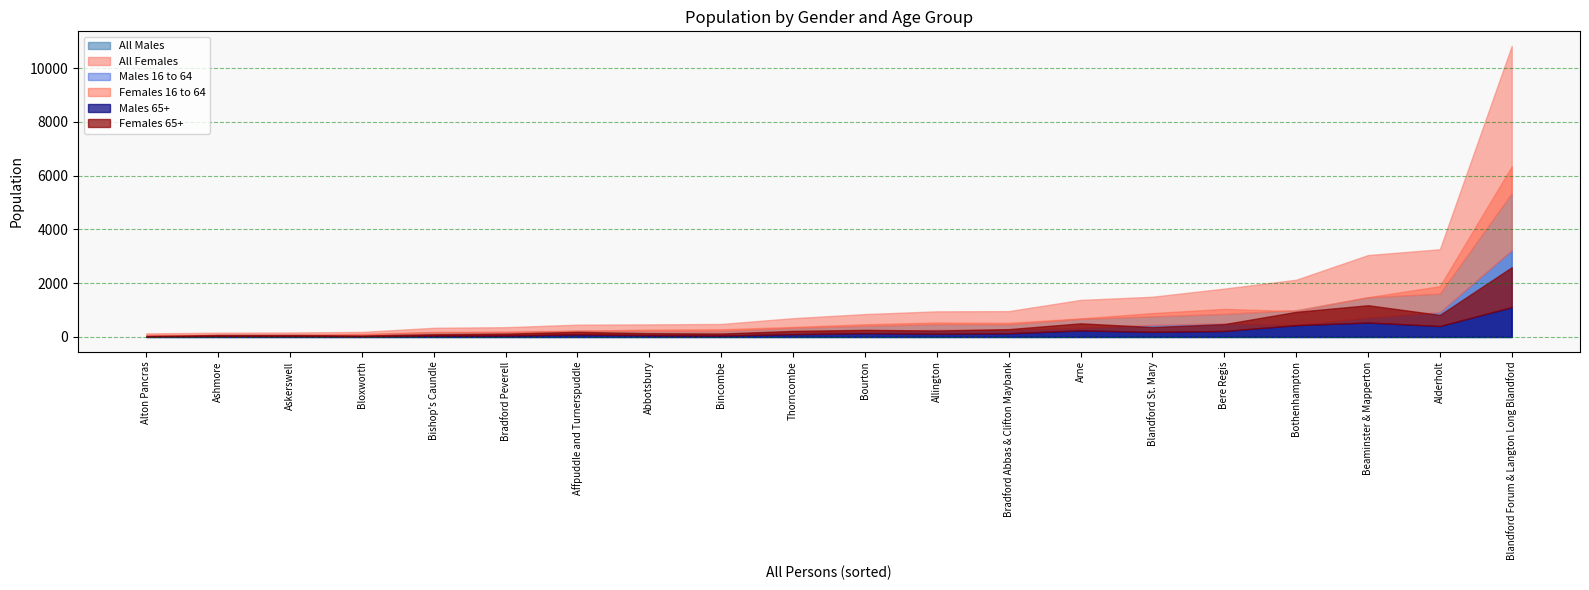

In Females 16 to 64, how many points are higher than both neighbors (excluding endpoints)?

5